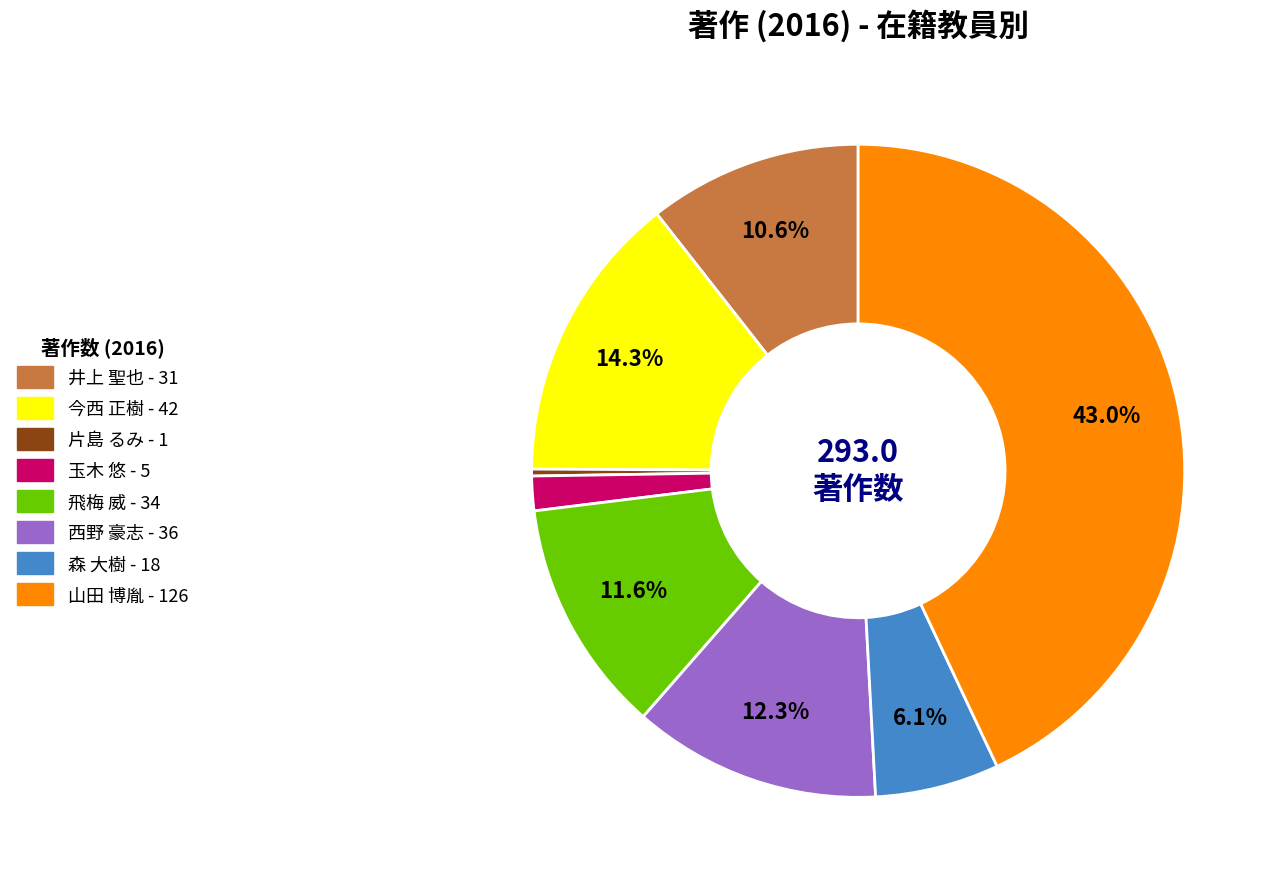

The 山田 博胤 slice represents 53% of the pie. True or false?

False